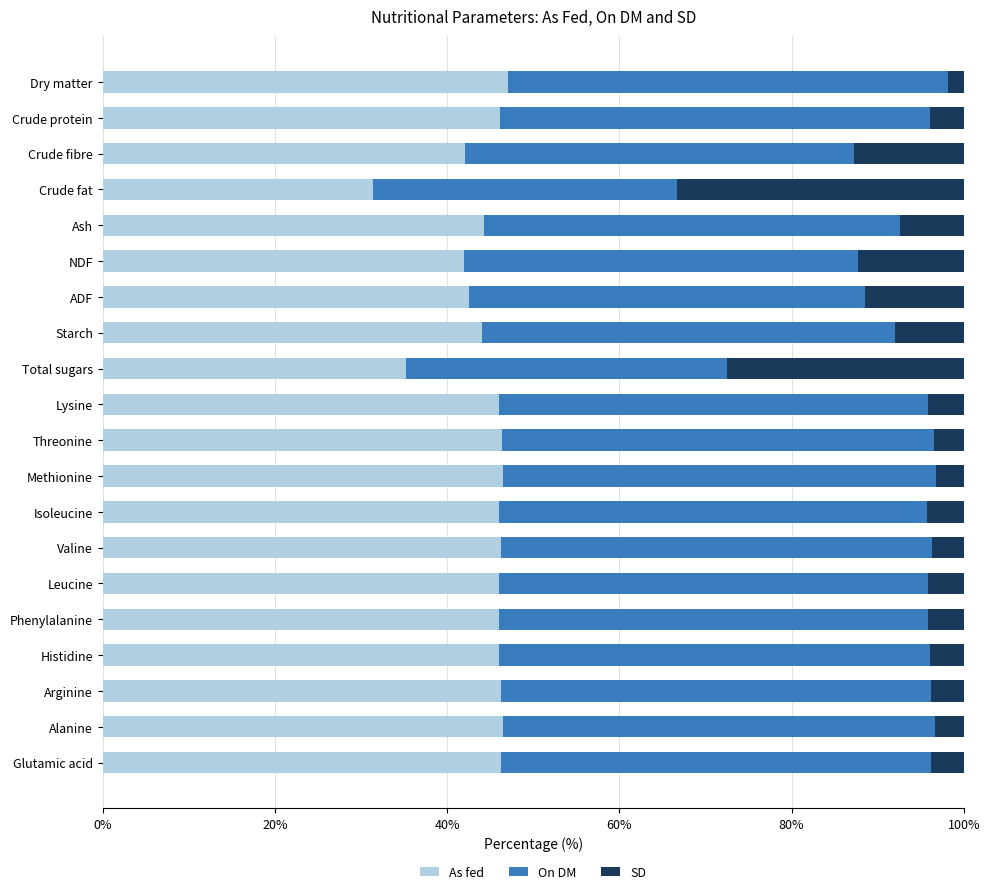

What is the difference between the second highest and second lowest values in the As fed series?

11.3